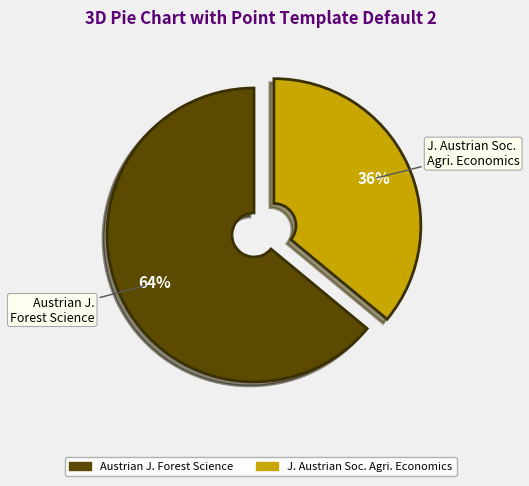

To the nearest percent, what is the average slice percentage?

50%